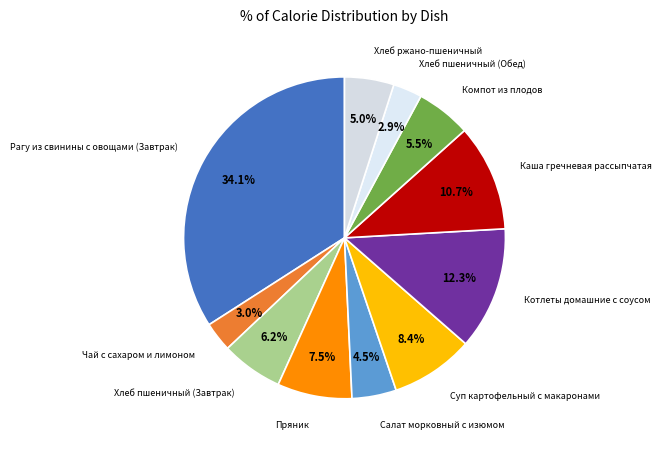

Does any single category account for the majority?

No